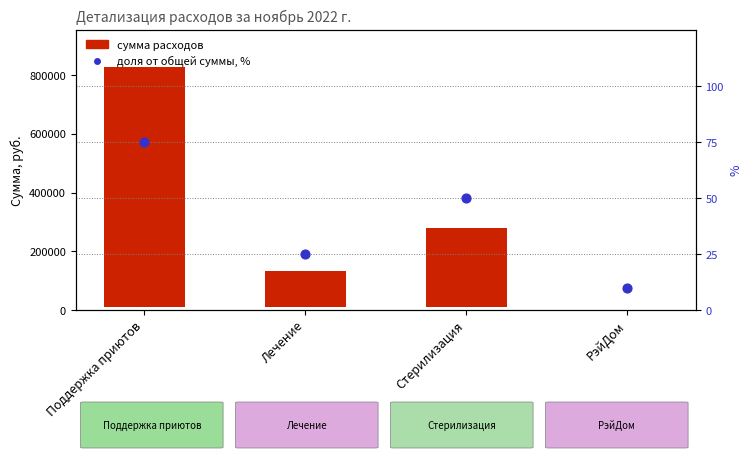

At how many categories does at least one series exceed 459629?

1